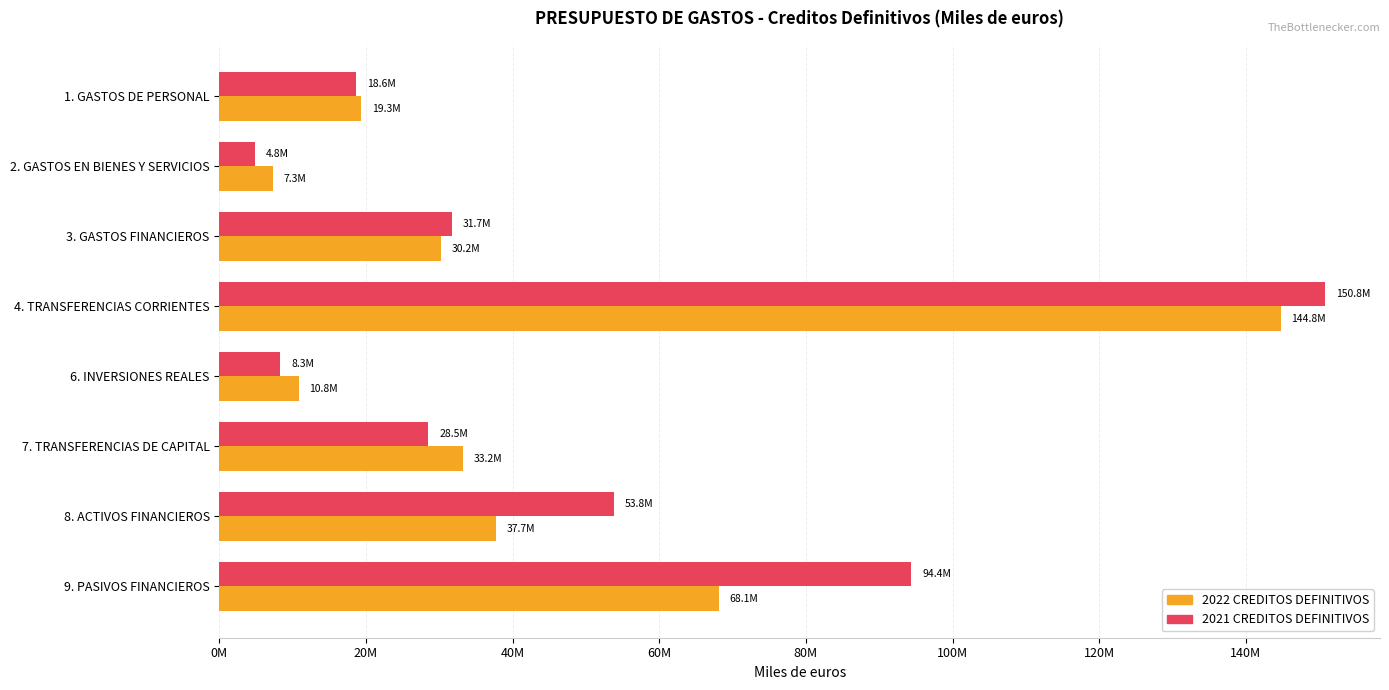

What are all the series names shown in the legend?

2022 CREDITOS DEFINITIVOS, 2021 CREDITOS DEFINITIVOS